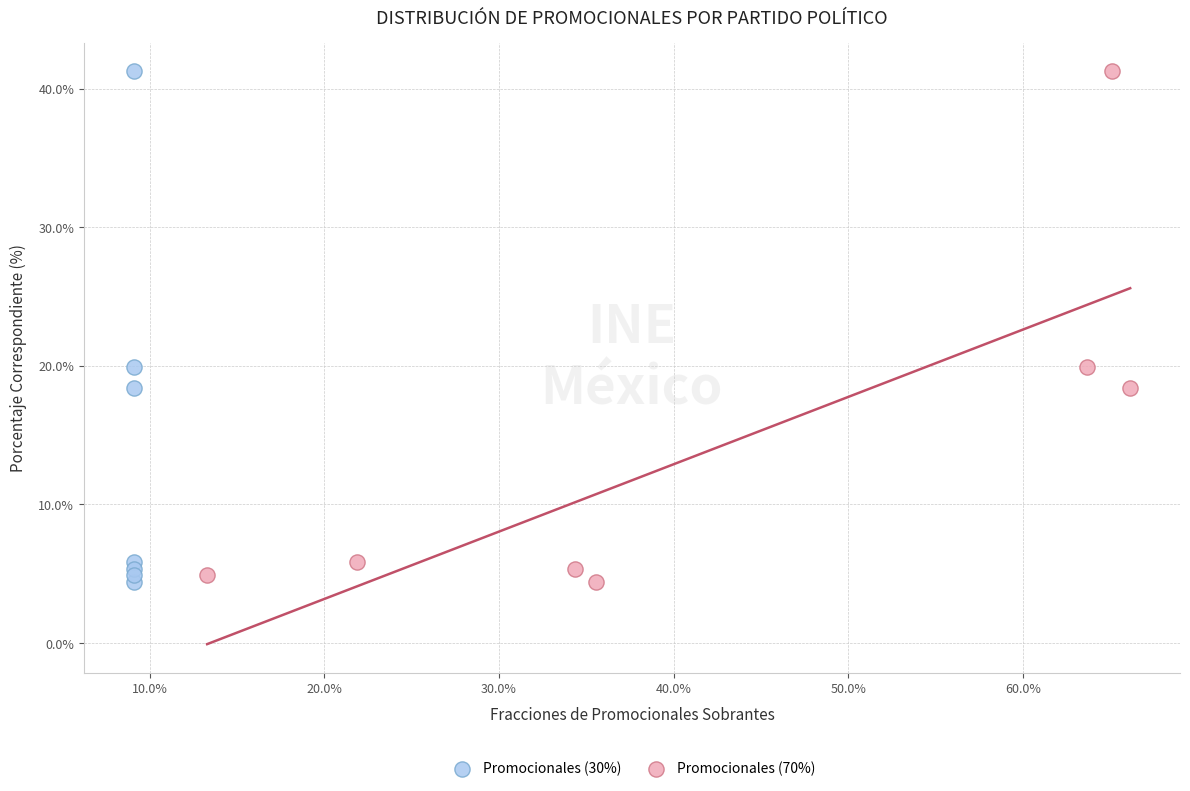

What are all the series names shown in the legend?

Promocionales (30%), Promocionales (70%)